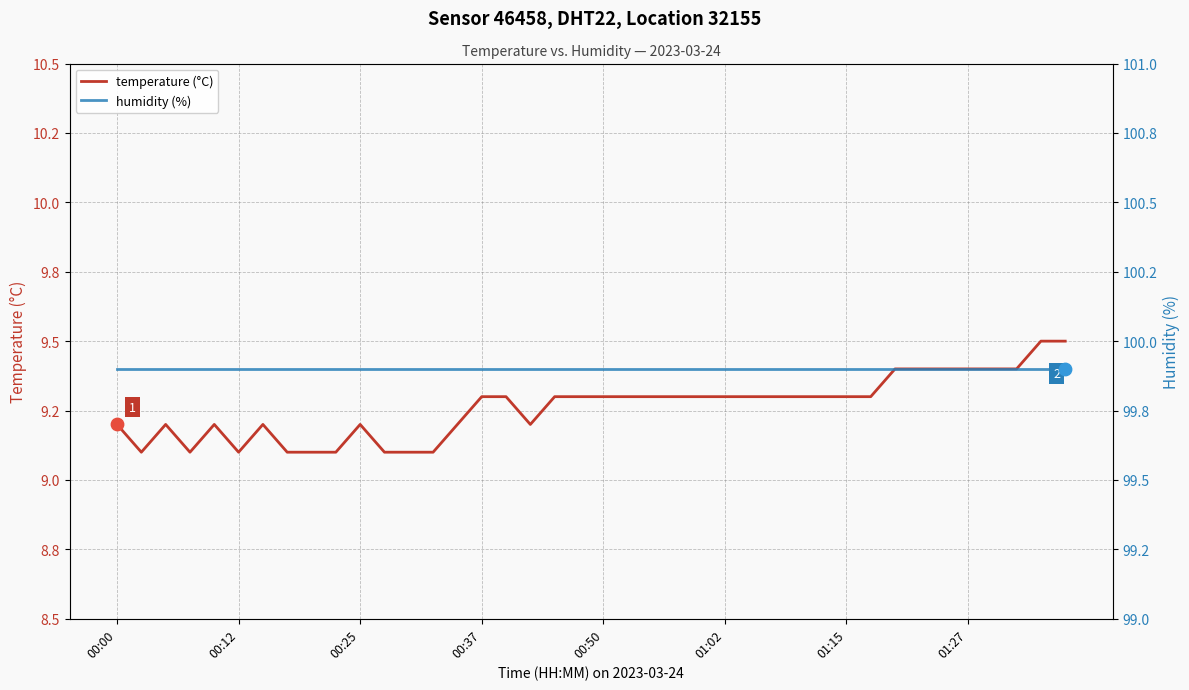

What are all the series names shown in the legend?

temperature (°C), humidity (%)